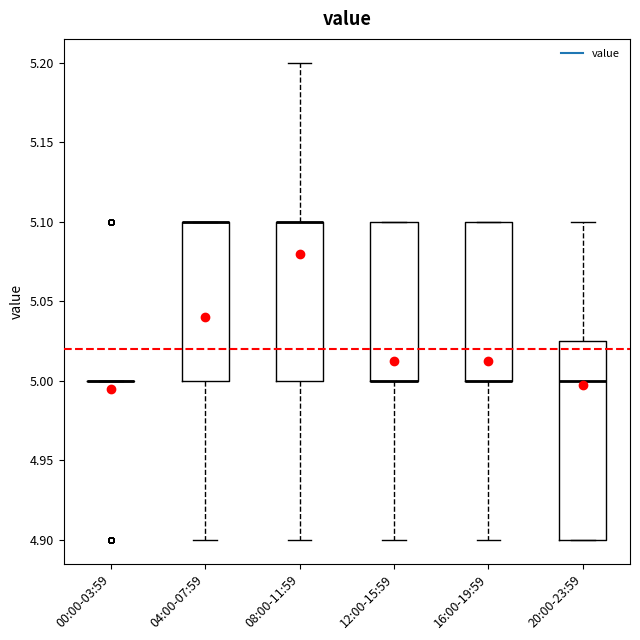

Reading left to right, transcribe this box plot: for each box, give where its median line is, the range the box spans, and where its two whiskers end, as read against the y-axis. The values are not printed on the chart, so give them approximately, as read against the axis.

00:00-03:59: box collapsed to a line at 5.000, whiskers 5.000 to 5.000
04:00-07:59: median 5.100 (drawn on the box's upper edge), box 5.000 to 5.100, whiskers 4.900 to 5.100
08:00-11:59: median 5.100 (drawn on the box's upper edge), box 5.000 to 5.100, whiskers 4.900 to 5.200
12:00-15:59: median 5.000 (drawn on the box's lower edge), box 5.000 to 5.100, whiskers 4.900 to 5.100
16:00-19:59: median 5.000 (drawn on the box's lower edge), box 5.000 to 5.100, whiskers 4.900 to 5.100
20:00-23:59: median 5.000, box 4.900 to 5.025, whiskers 4.900 to 5.100